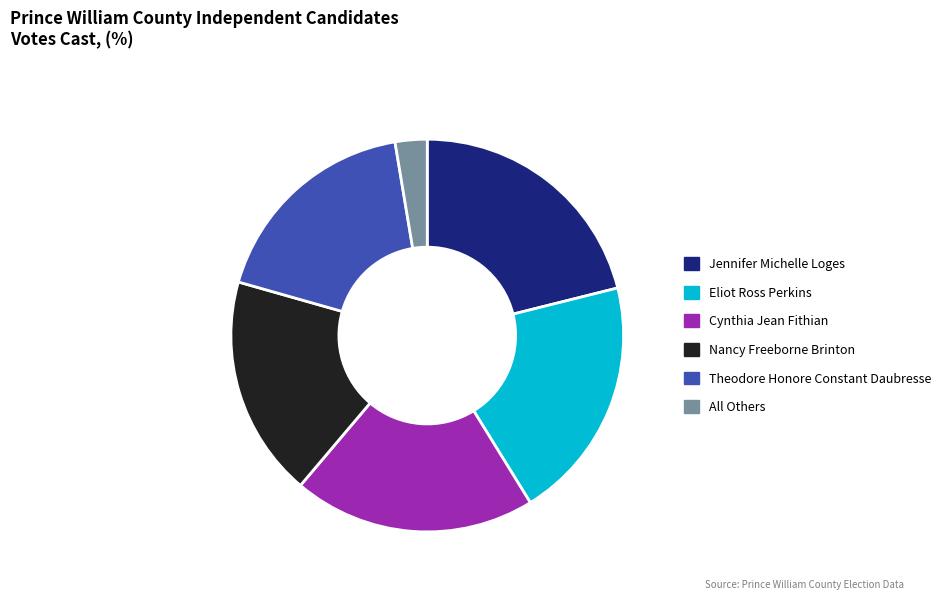

Between Theodore Honore Constant Daubresse and Cynthia Jean Fithian, which is larger?

Cynthia Jean Fithian